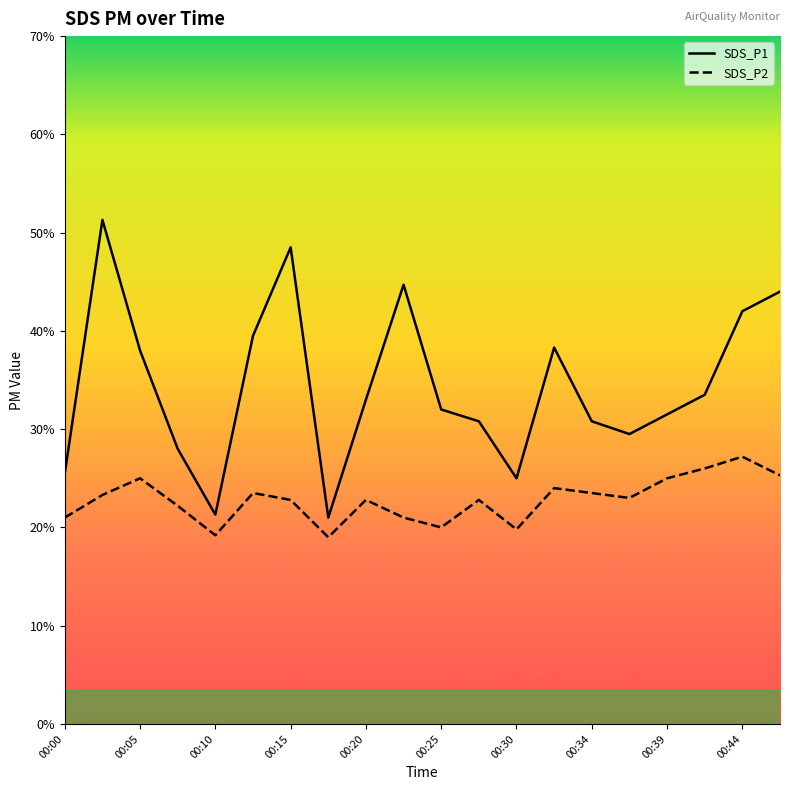

What is the label of the 1st point from the left?

00:00